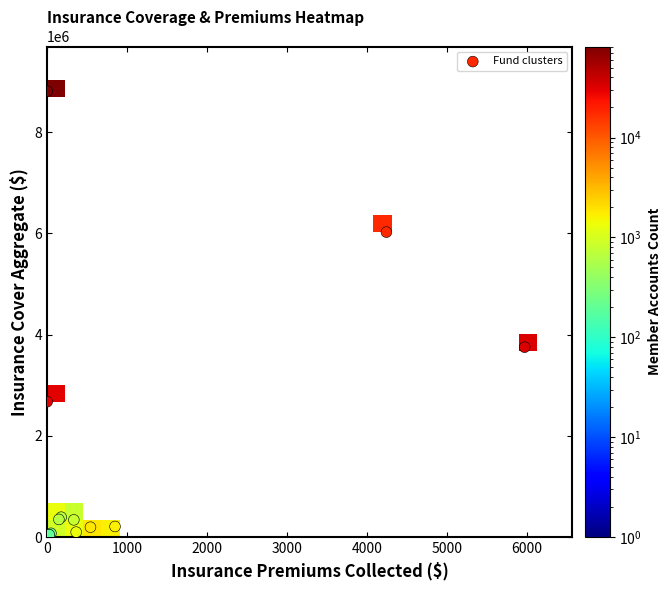

Reading left to right, what are all the values shown in this chart?

ANZ Australian Staff: 4242.9	8384.1	6026722.3	17950.0	17460.0
Australian Ethical 3690: 0.0	5607.2	8813589.6	81570.0	86750.0
Australian Ethical 3988: 0.0	2356.3	2675402.0	29780.0	27820.0
Australian Meat Industry: 5970.8	5223.2	3752447.6	32890.0	35140.0
ART AIA ACHC28048: 175.5	177.4	393081.0	650.0	660.0
ART ZURICH ACHC59242: 33.4	33.9	29041.8	100.0	80.0
ART METLIFE ACHC59258: 333.7	341.7	340248.4	820.0	570.0
ART ZURICH ACHC59310: 541.7	545.5	194815.4	1830.0	200.0
ART METLIFE ACHC59334: 848.7	860.4	208922.9	1640.0	320.0
ART AIA ACHC59335: 362.9	361.5	97727.4	1290.0	160.0
ART METLIFE ACHC59325: 146.7	146.2	348742.1	660.0	430.0
ART AIA ACHC59309: 47.8	47.7	74158.0	280.0	180.0
ART AIA ACHC59321: 15.5	17.0	31251.8	140.0	60.0
ART AIA ACHC59332: 20.9	20.8	47220.9	220.0	110.0
ART AIA ACHC59287: 26.7	26.8	46661.2	200.0	120.0